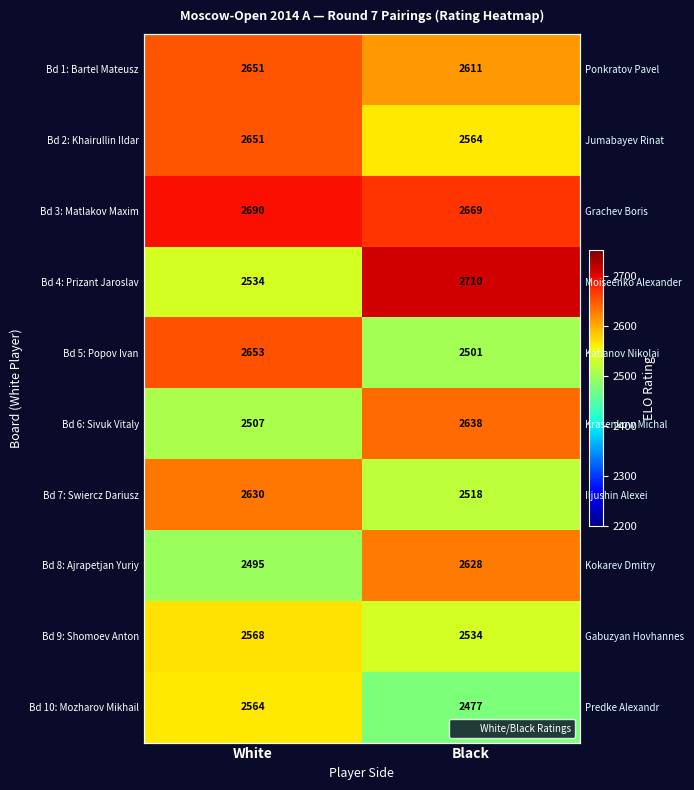

Where is Bd 5: Popov Ivan nearest to the value 2577?

White